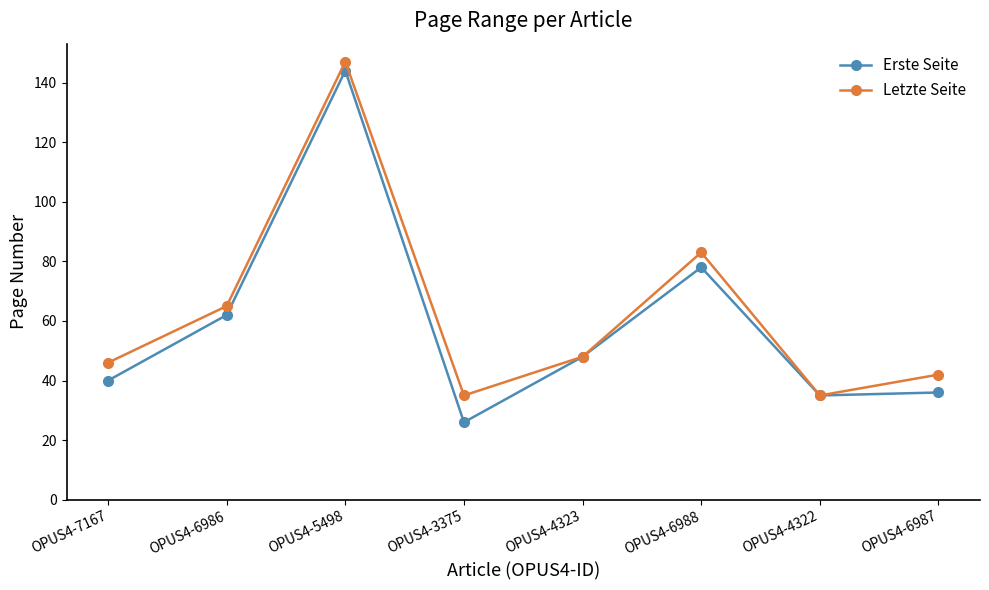

Between OPUS4-6988 and OPUS4-6987, which series saw the biggest shift?

Erste Seite